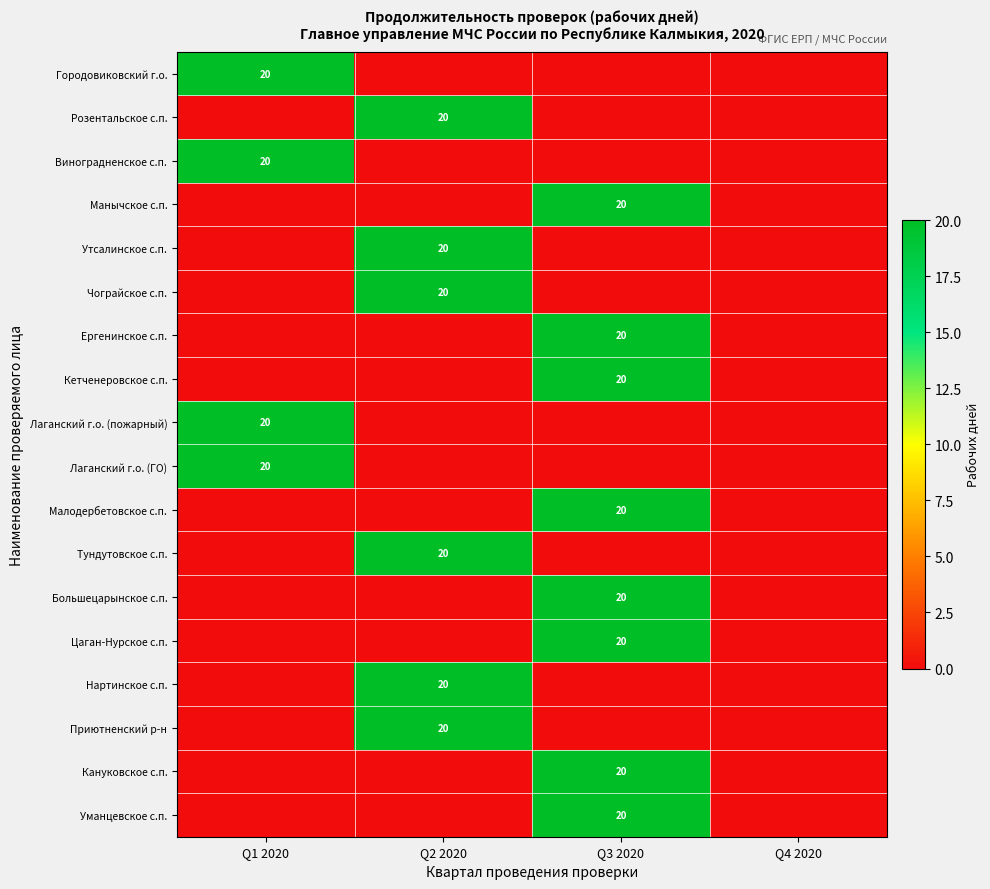

At how many categories does at least one series exceed 1?

3